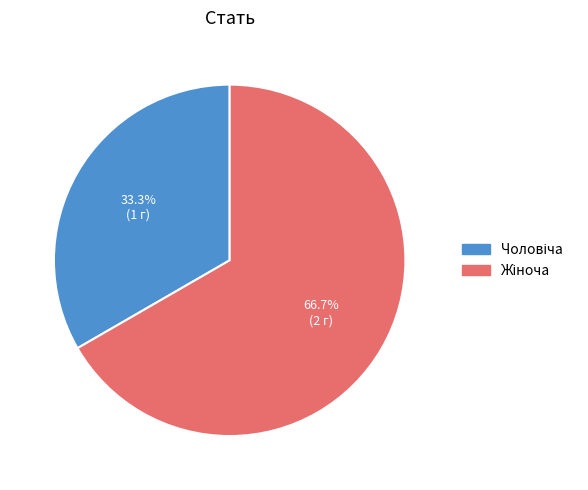

Is there any slice that represents more than half of the pie?

Yes